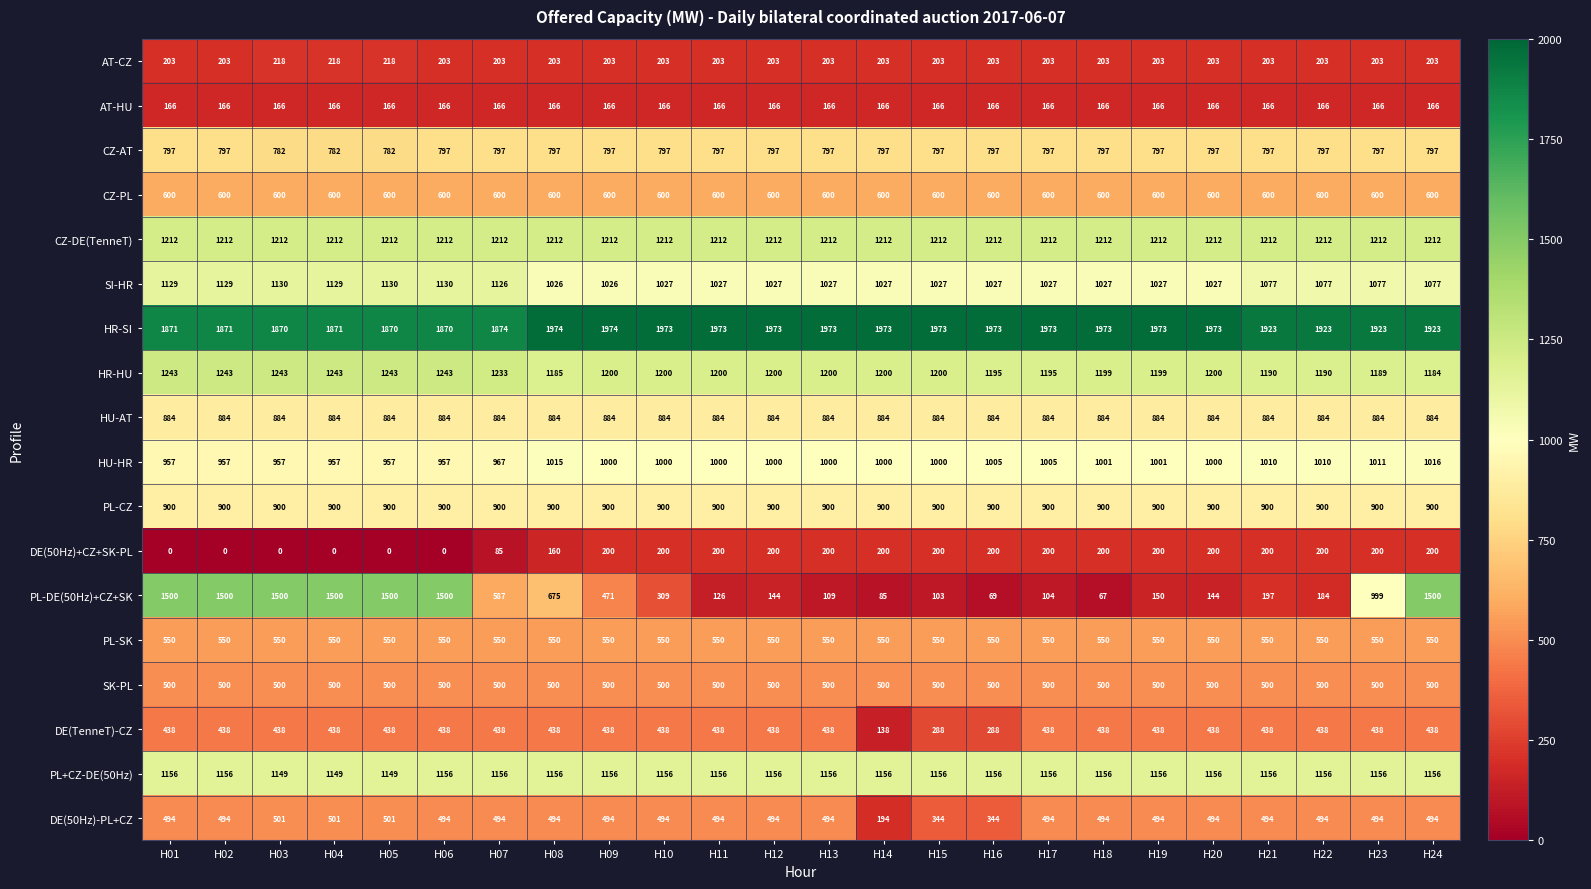

The value of HU-AT at H13 is 884. True or false?

True